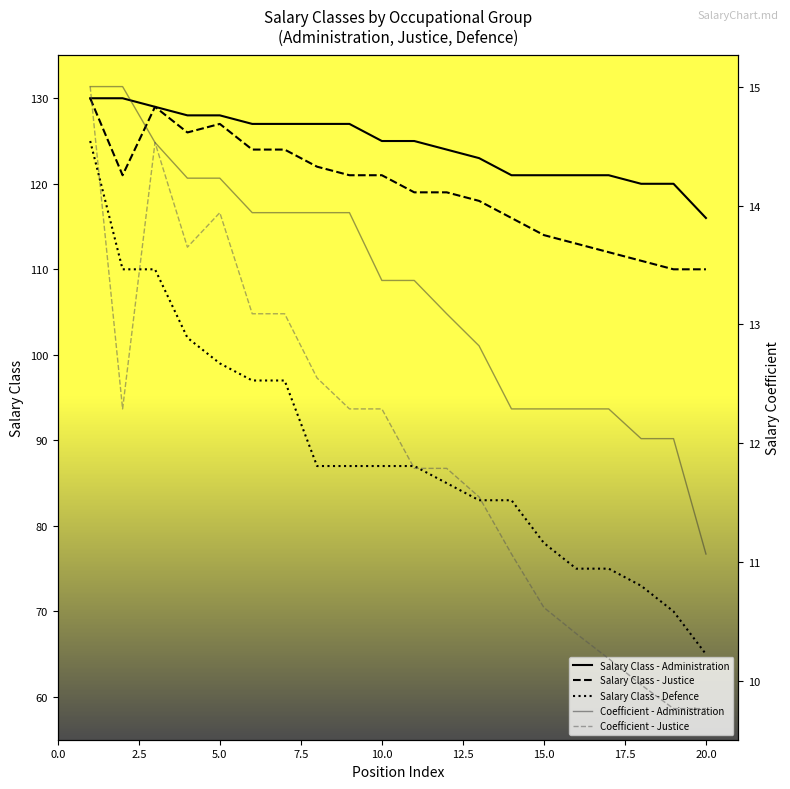

True or false: Salary Class - Administration and Salary Class - Justice cross at least once.

False